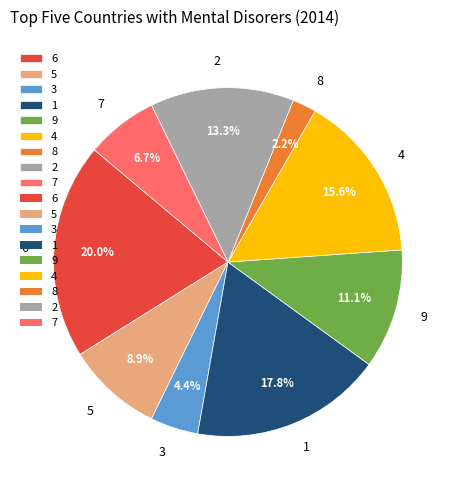

Is 7 the majority of the pie?

No